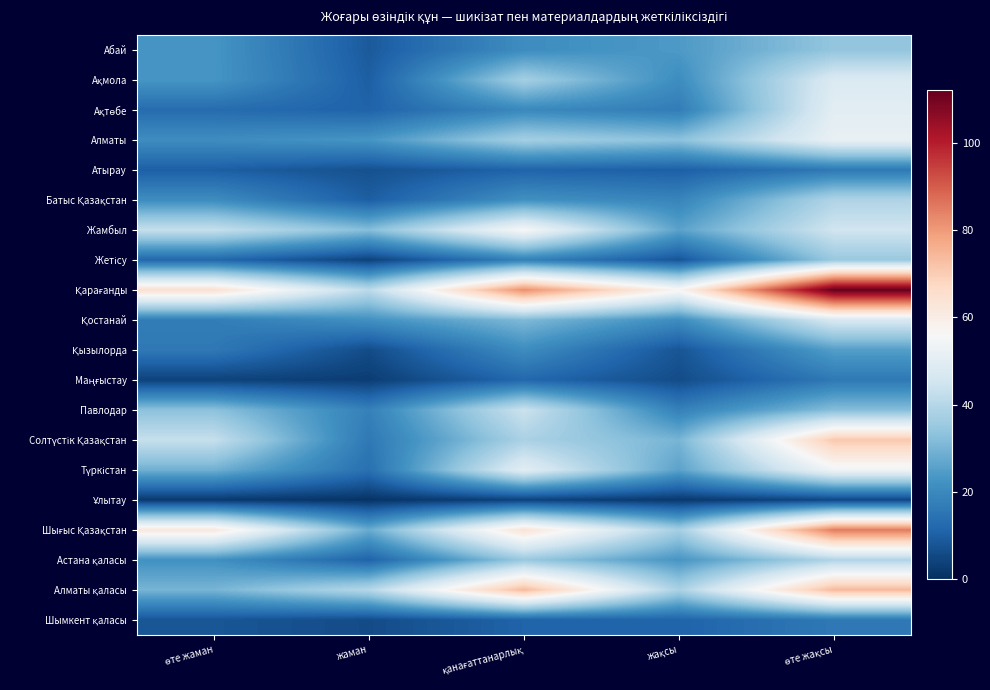

At which category is the sum across all series the highest?

өте жақсы